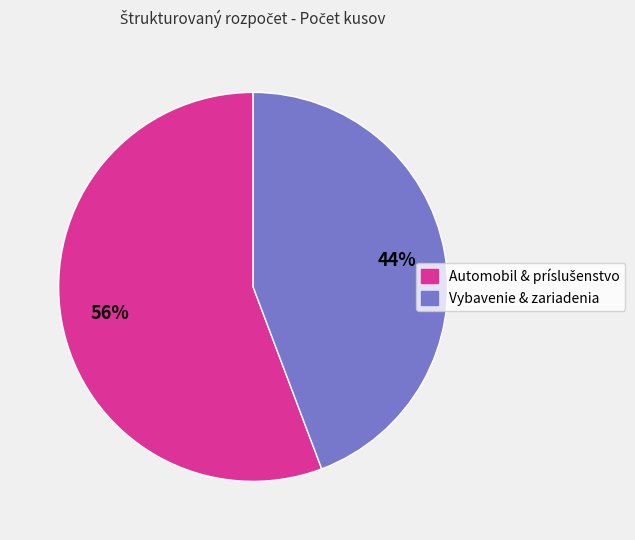

How many slices are in this pie chart?

2